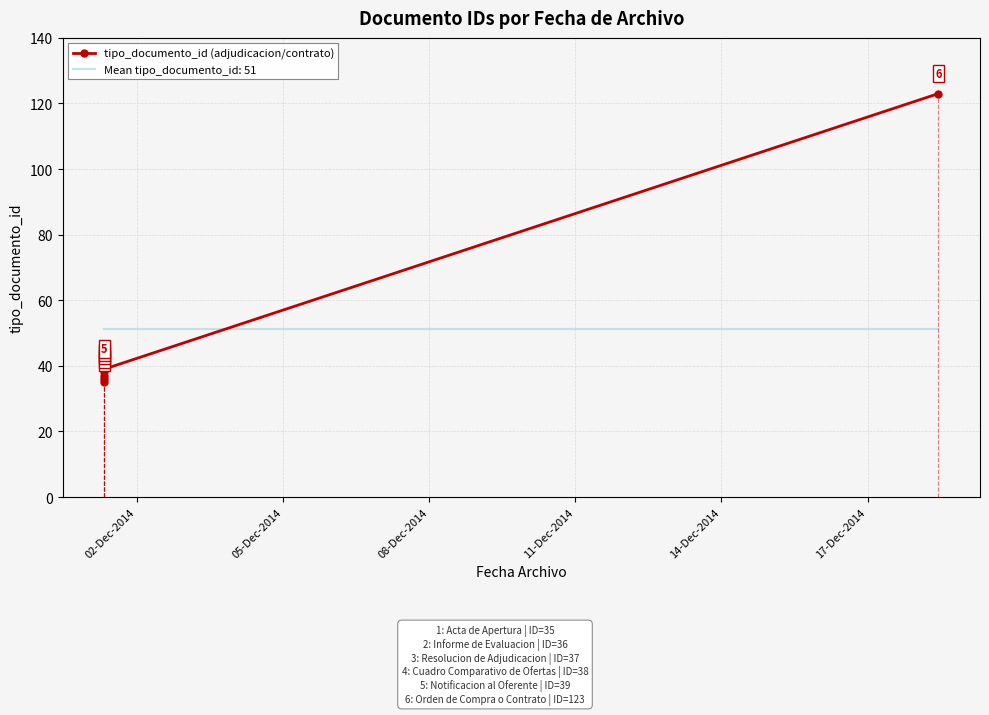

What is the difference between the values at 17-Dec-2014 and 05-Dec-2014?

87